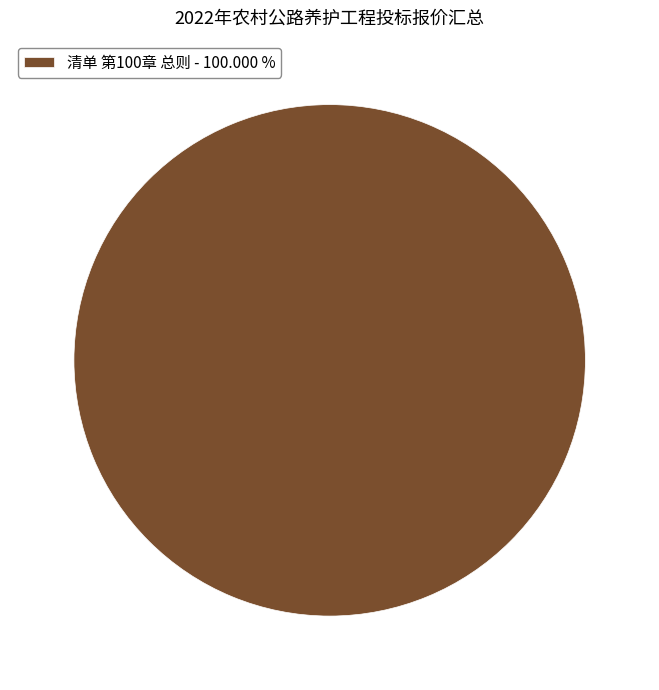

Rank the categories by value from lowest to highest.

清单 第100章 总则 - 100.000 %